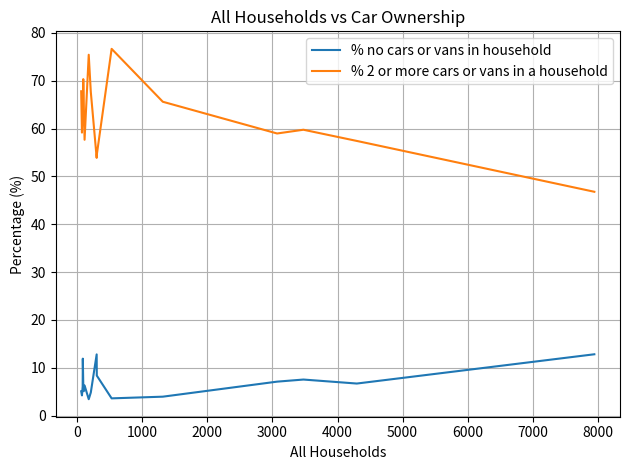

True or false: % 2 or more cars or vans in a household and % no cars or vans in household cross at least once.

False